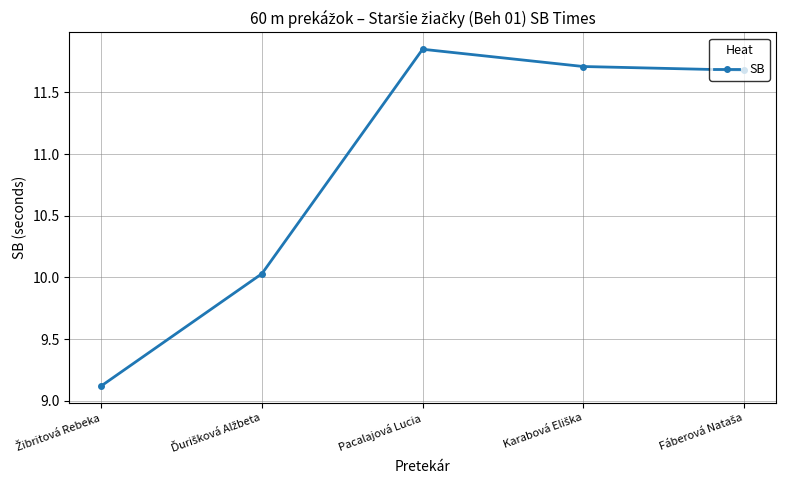

What is the sum of all values?

54.4